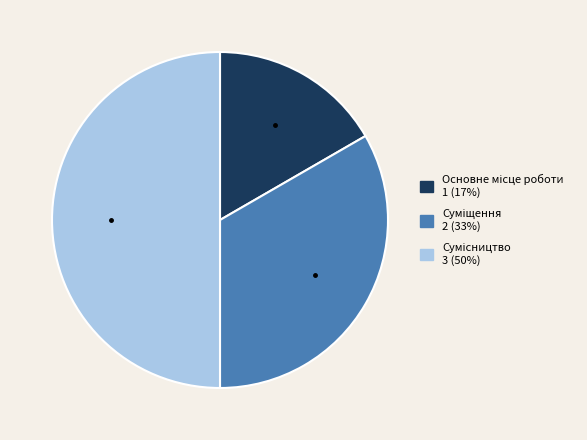

To the nearest percent, what is the combined percentage of Суміщення and Основне місце роботи?

50%